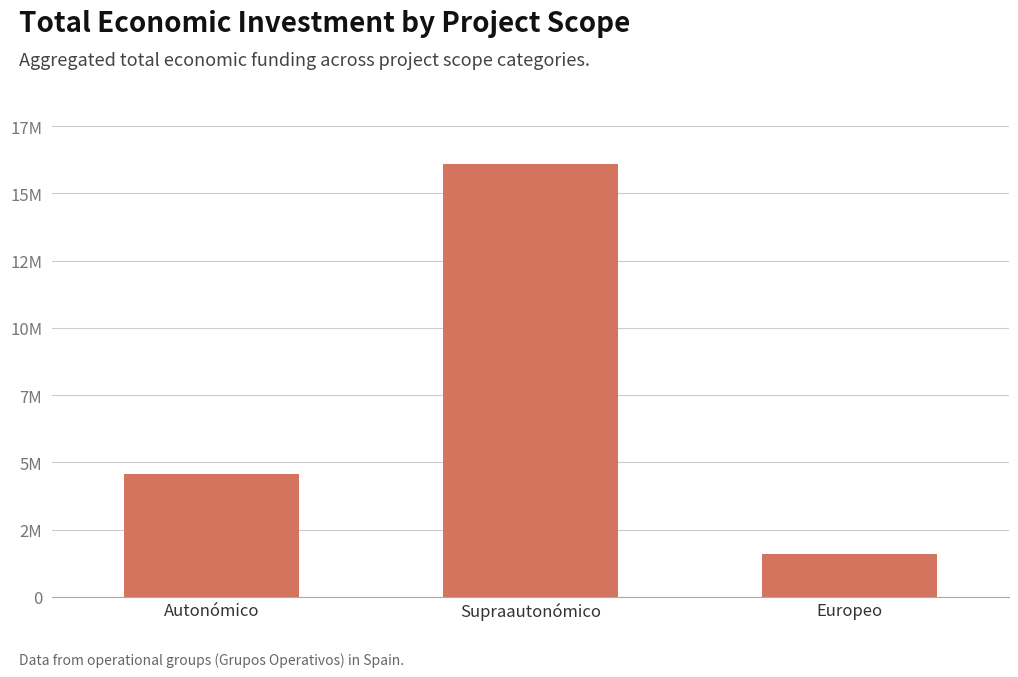

Reading left to right, transcribe all the data shown in this chart.

Autonómico=4555721	Supraautonómico=16095618	Europeo=1592249